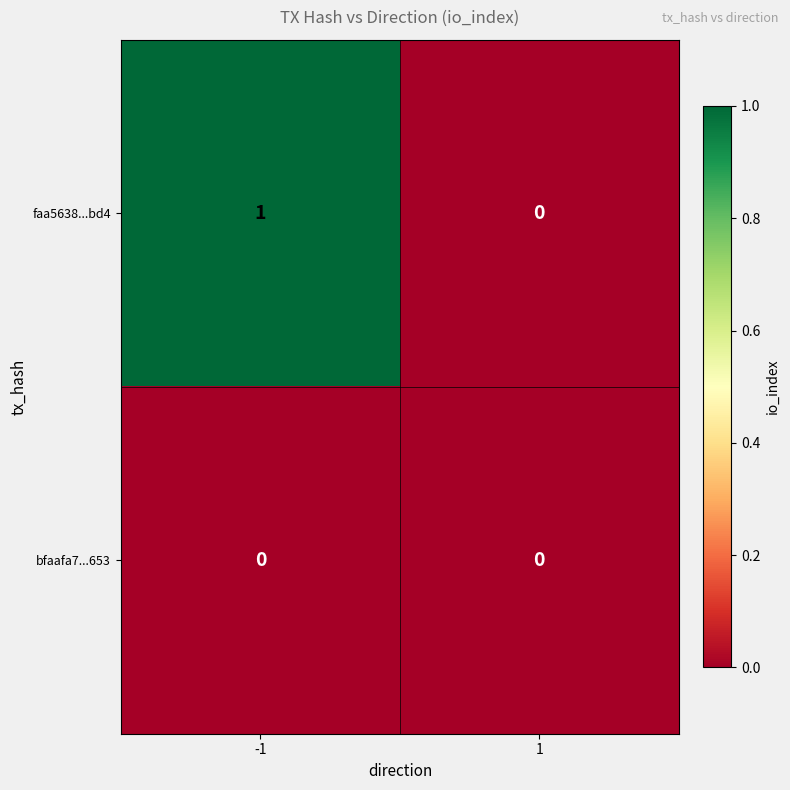

Is the value of faa5638...bd4 at -1 greater than the value of bfaafa7...653 at 1?

Yes